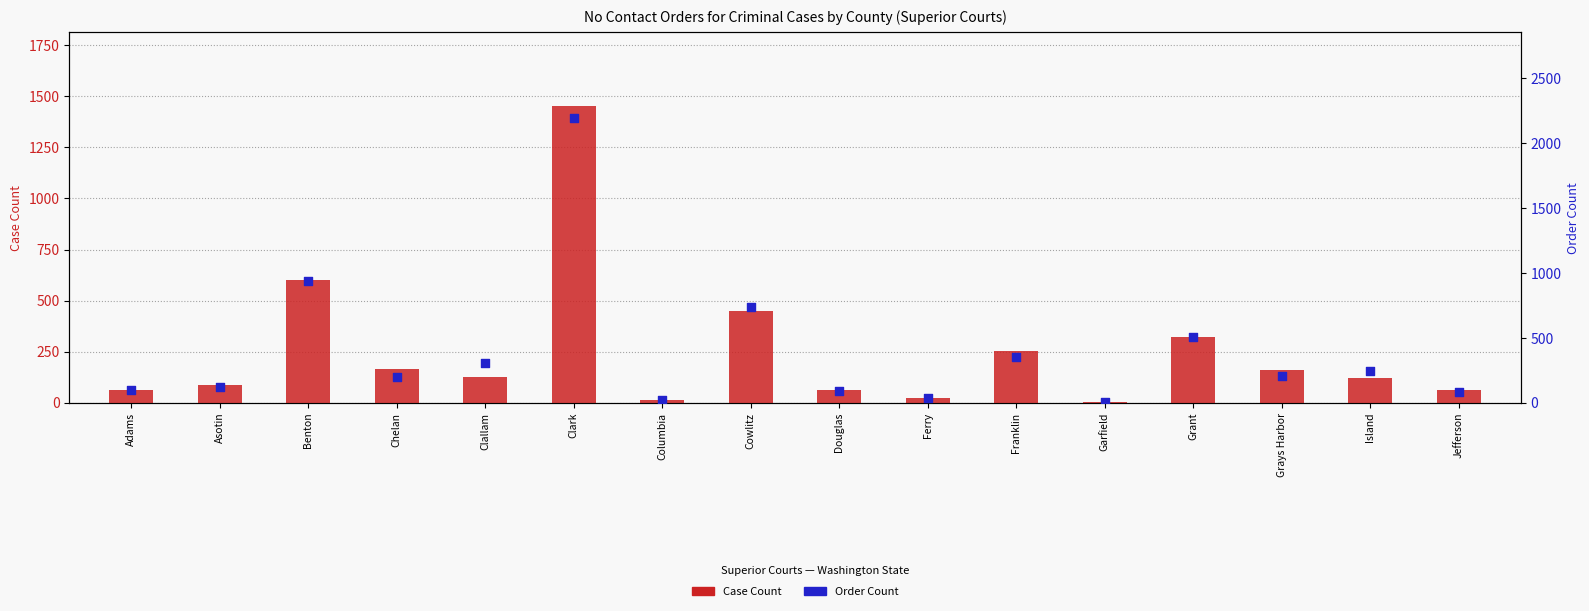

At how many categories does at least one series exceed 2013?

1